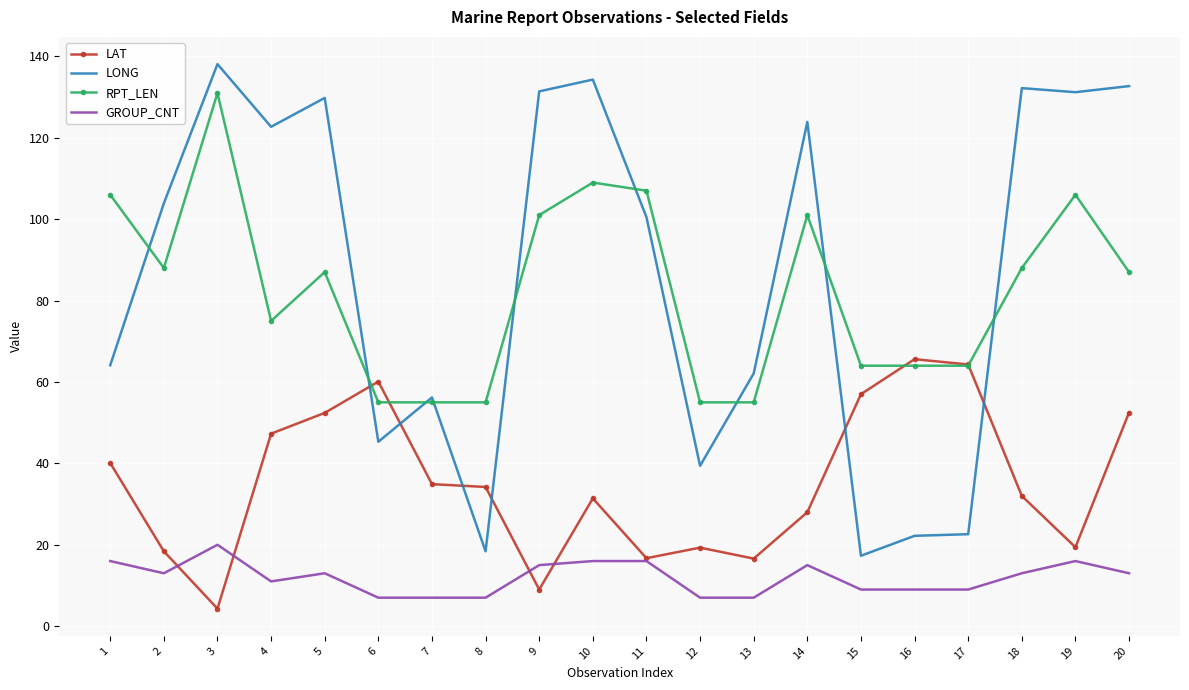

Rank the series at 13 from lowest to highest value.

GROUP_CNT, LAT, RPT_LEN, LONG